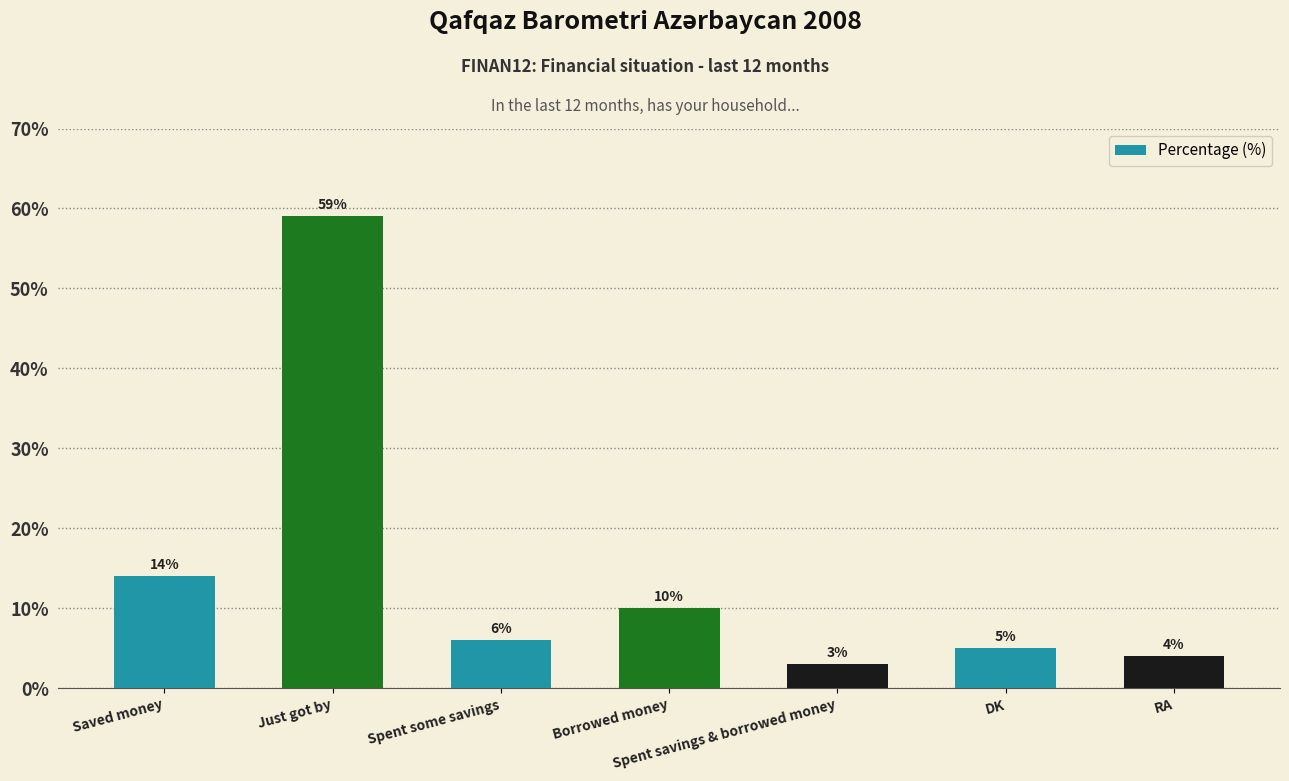

What is the difference between the second highest and minimum values?

11